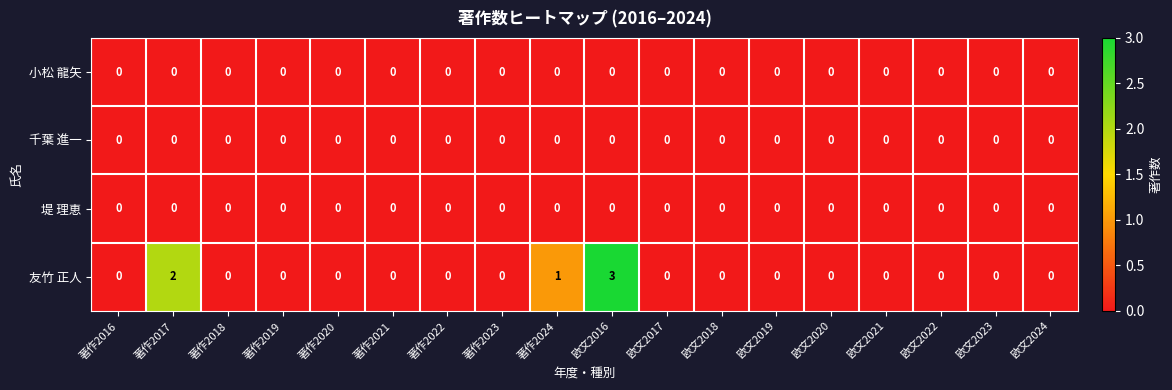

Which series has the largest total across all categories?

友竹 正人